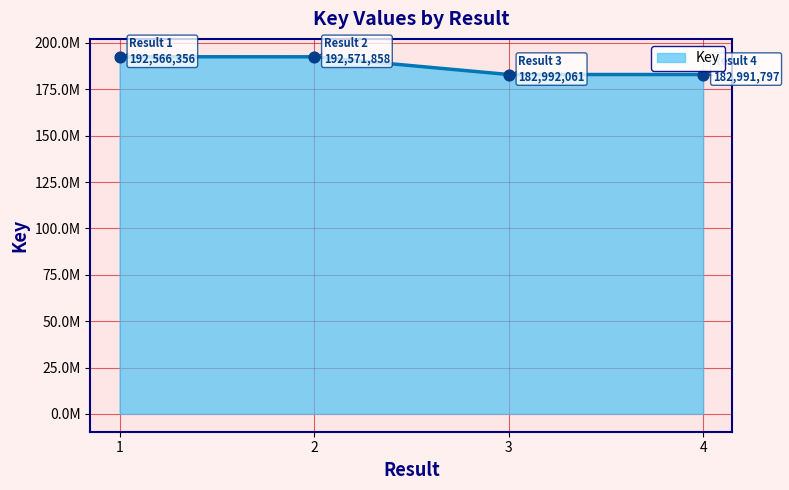

Between 3 and 1, which is larger?

1